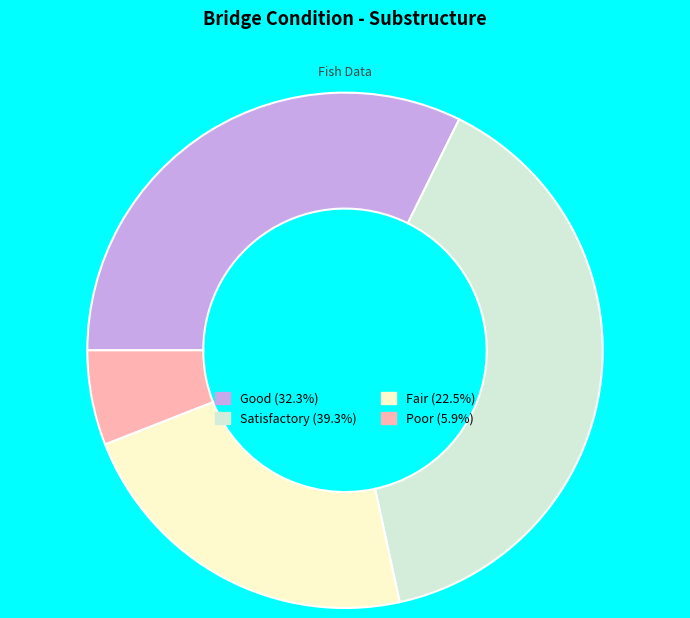

Does any single category account for the majority?

No